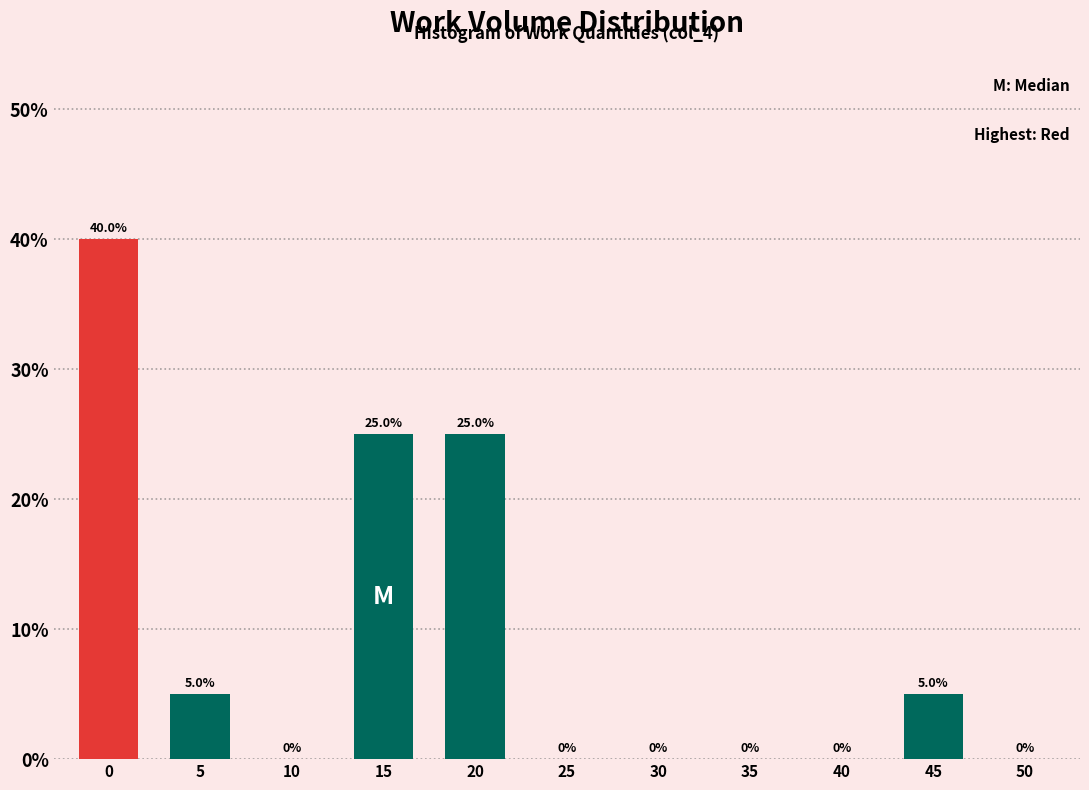

Reading right to left, transcribe all the data shown in this chart.

50=0	45=5	40=0	35=0	30=0	25=0	20=25	15=25	10=0	5=5	0=40